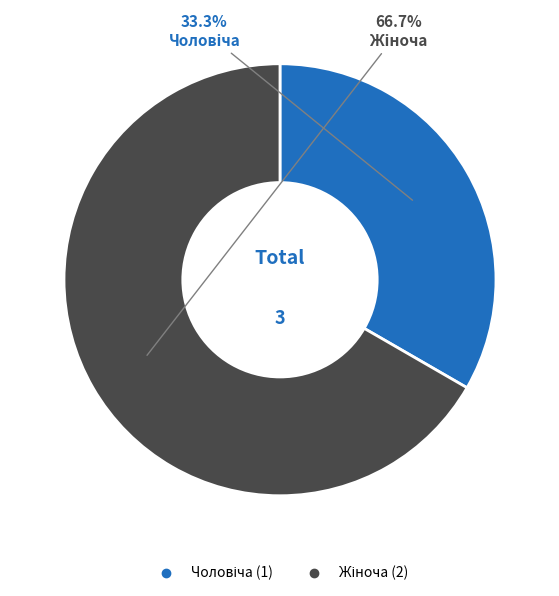

Is there a majority slice in this chart?

Yes